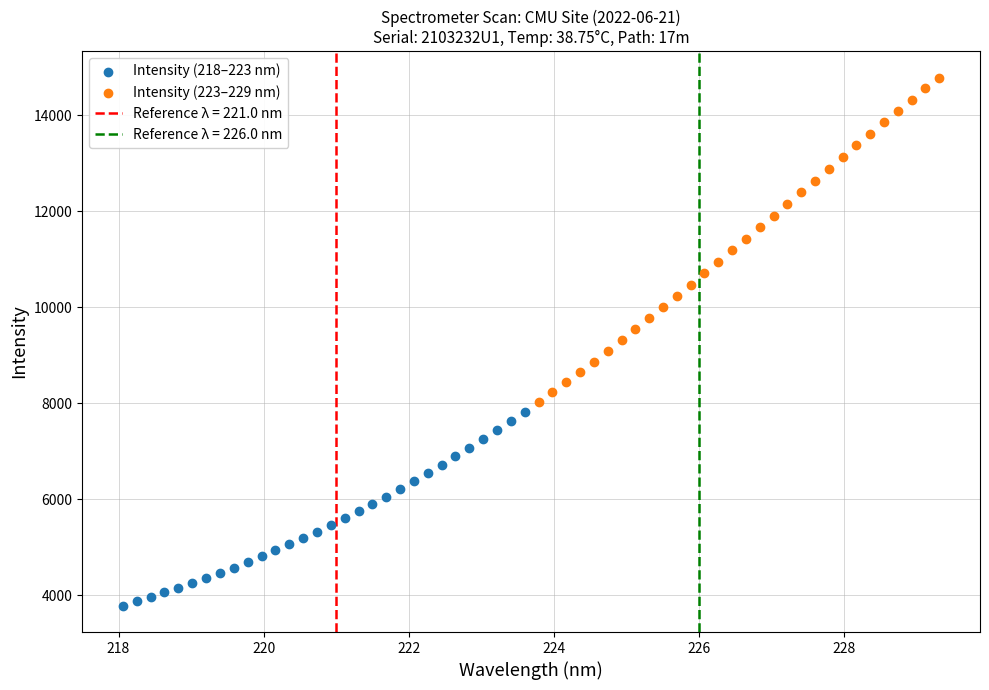

Which series reaches the minimum Y coordinate?

Intensity (218–223 nm)